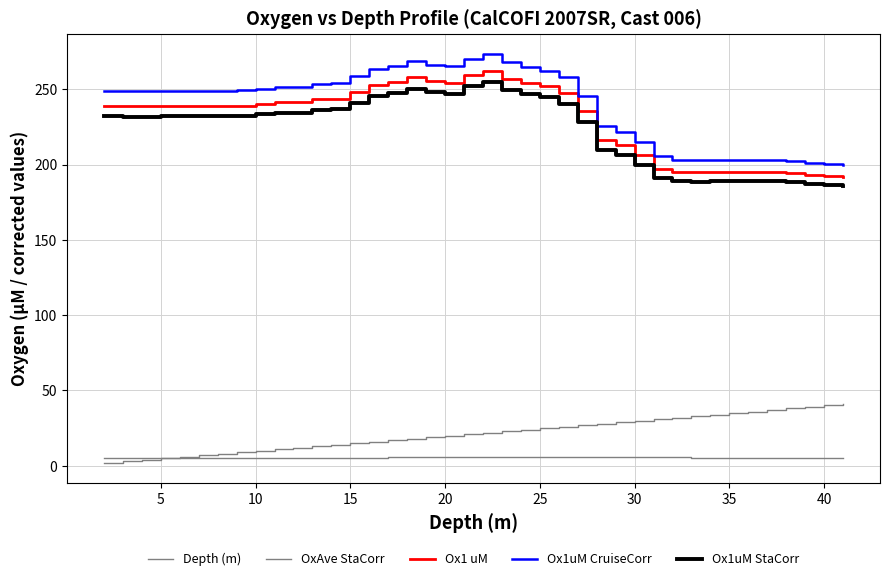

Rank the series by their maximum value, from lowest to highest.

OxAve StaCorr, Depth (m), Ox1uM StaCorr, Ox1 uM, Ox1uM CruiseCorr